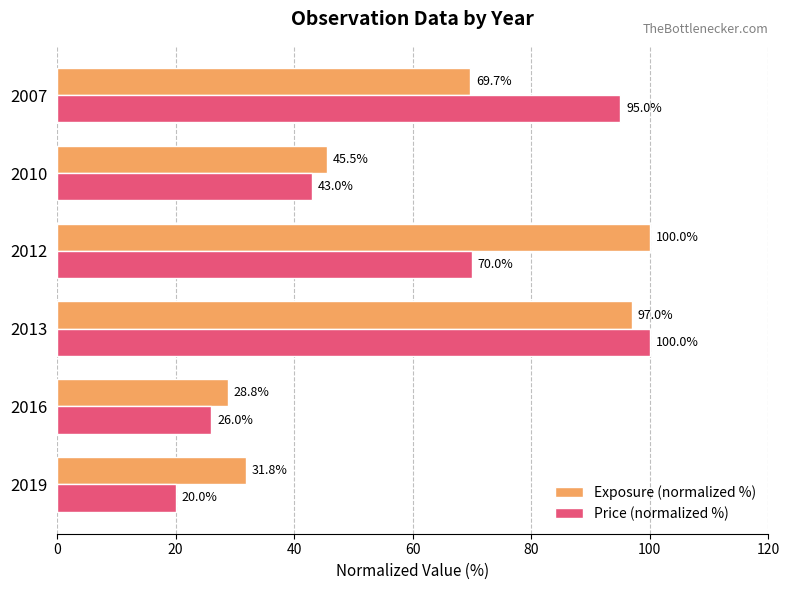

True or false: Price (normalized %) has a value of 95.0 at 2007.

True